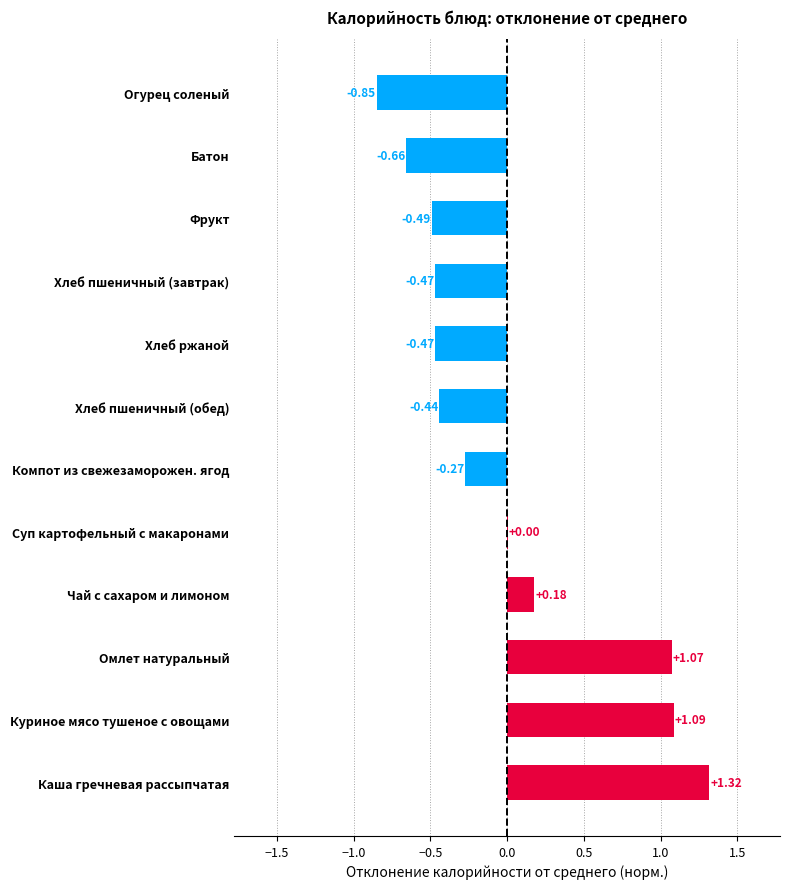

Count the number of data series in this chart.

1